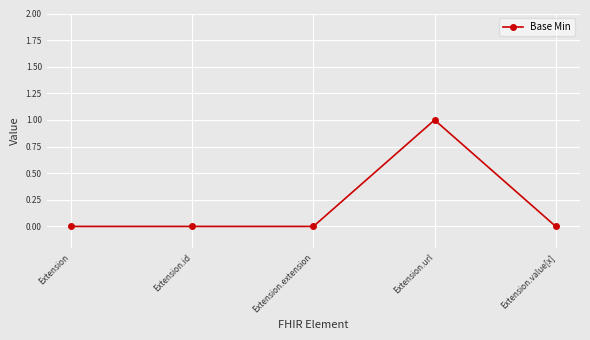

The value at Extension.extension is 1. True or false?

False